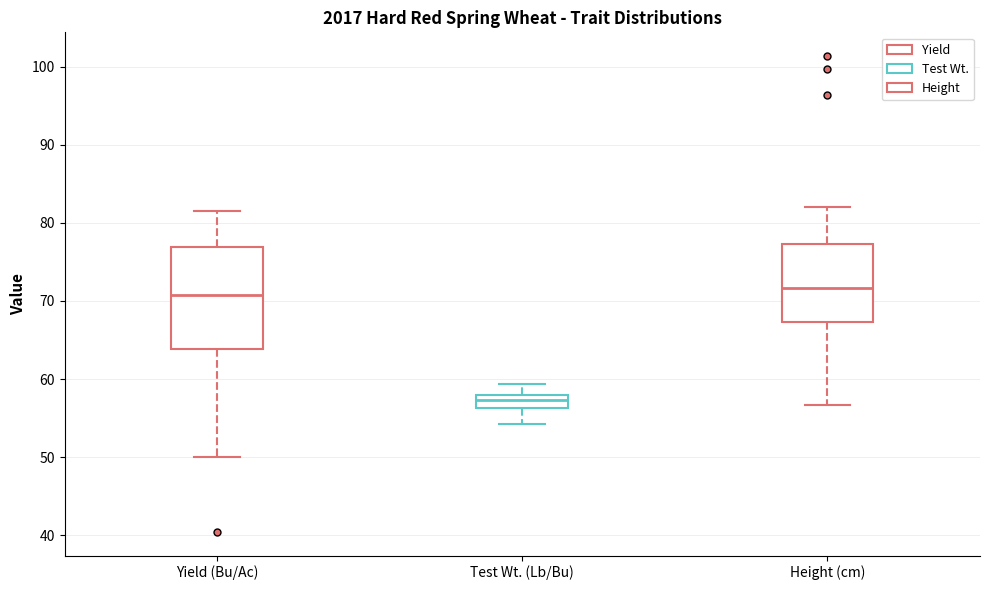

Reading left to right, transcribe this box plot: for each box, give where its median line is, the range the box spans, and where its two whiskers end, as read against the y-axis. The values are not printed on the chart, so give them approximately, as read against the axis.

Yield (Bu/Ac): median 71, box 64 to 77, whiskers 50 to 82
Test Wt. (Lb/Bu): median 57, box 56 to 58, whiskers 54 to 59
Height (cm): median 72, box 67 to 77, whiskers 57 to 82